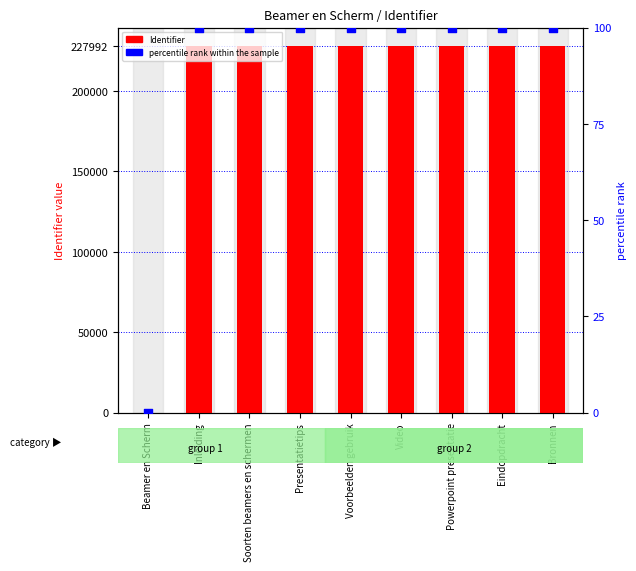

At how many categories does at least one series exceed 40224?

8